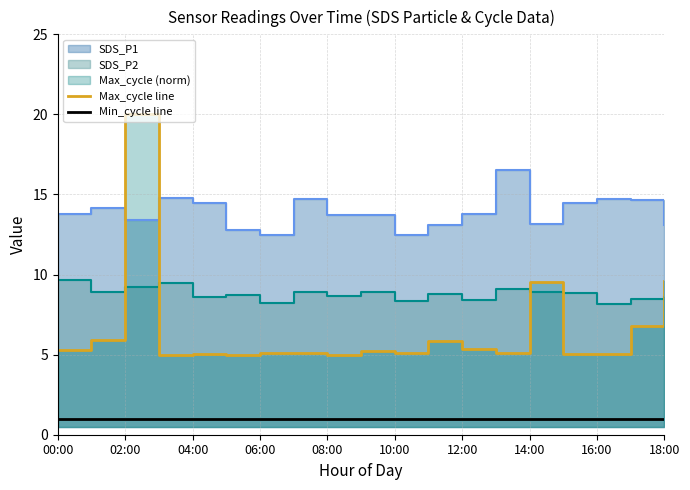

At which category does the chart reach its minimum across all series?

00:00